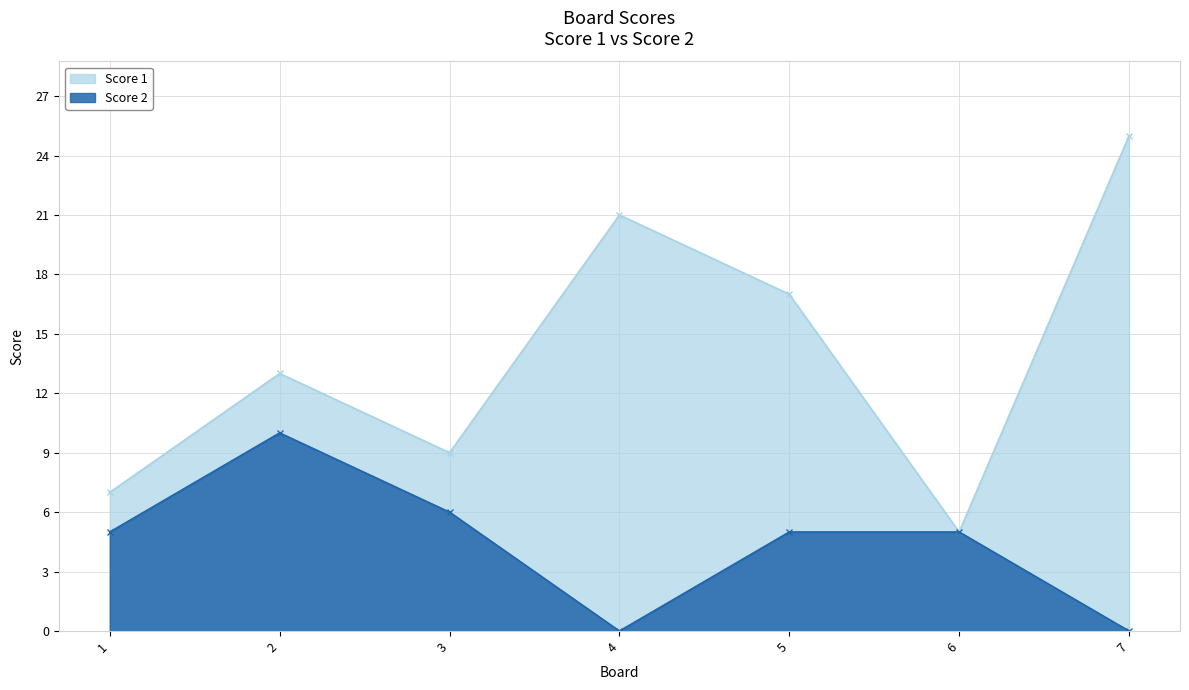

Does the chart display data point markers on the line(s)?

Yes